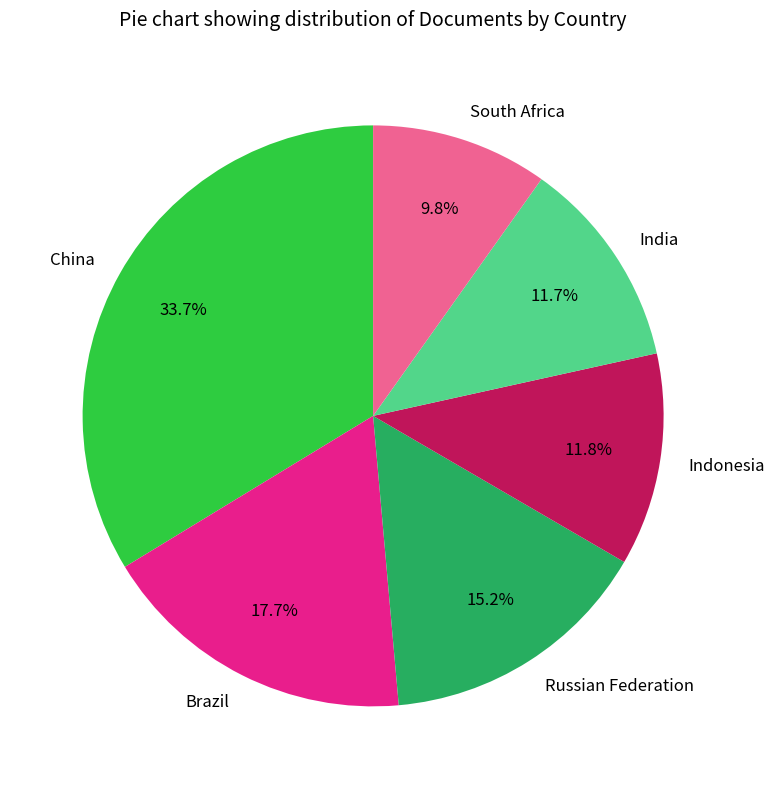

What is the ratio of the value at South Africa to the value at India?

0.8